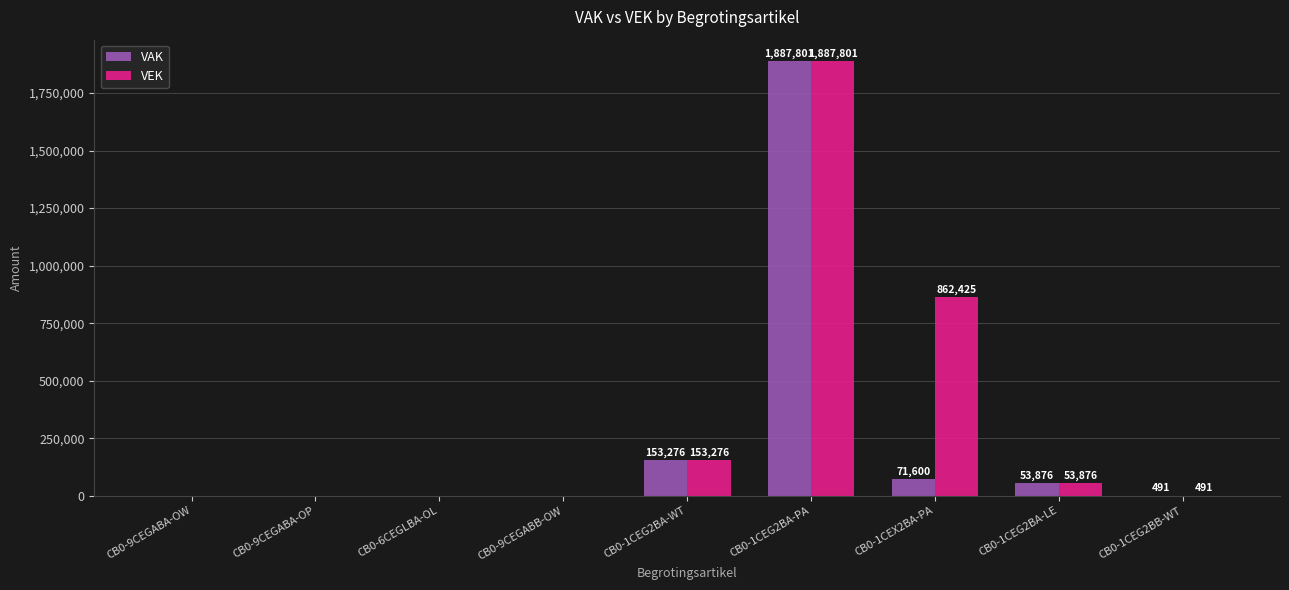

What are all the series names shown in the legend?

VAK, VEK